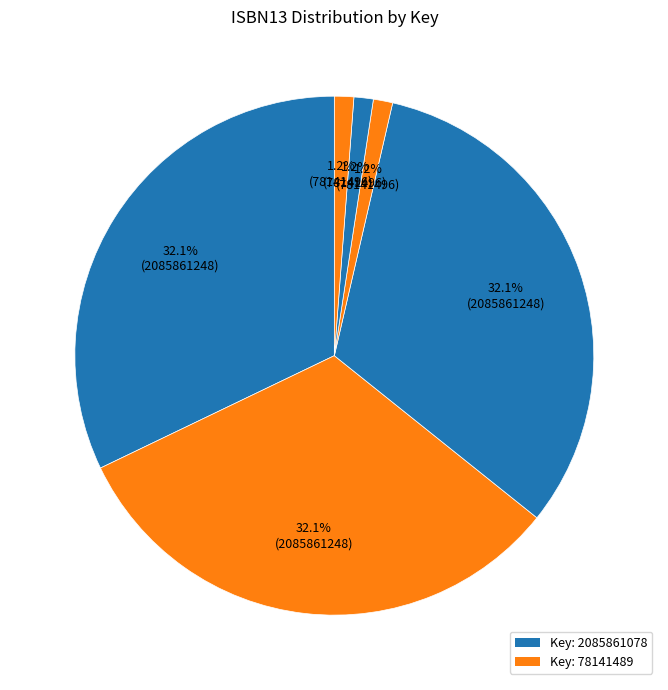

Which slice is the smallest?

9781442421714